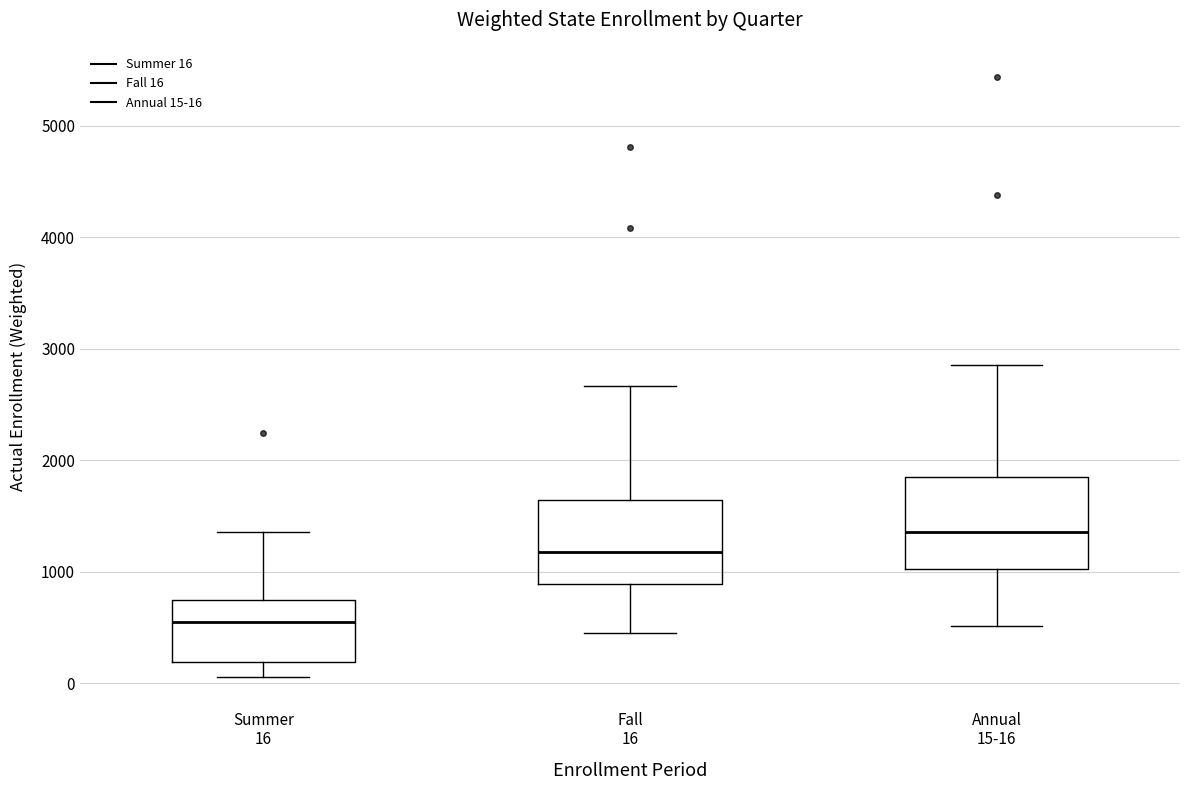

Where is the upper edge of the box for Fall 16 on the y-axis? The values are not printed on the chart, so give them approximately, as read against the axis.

1600